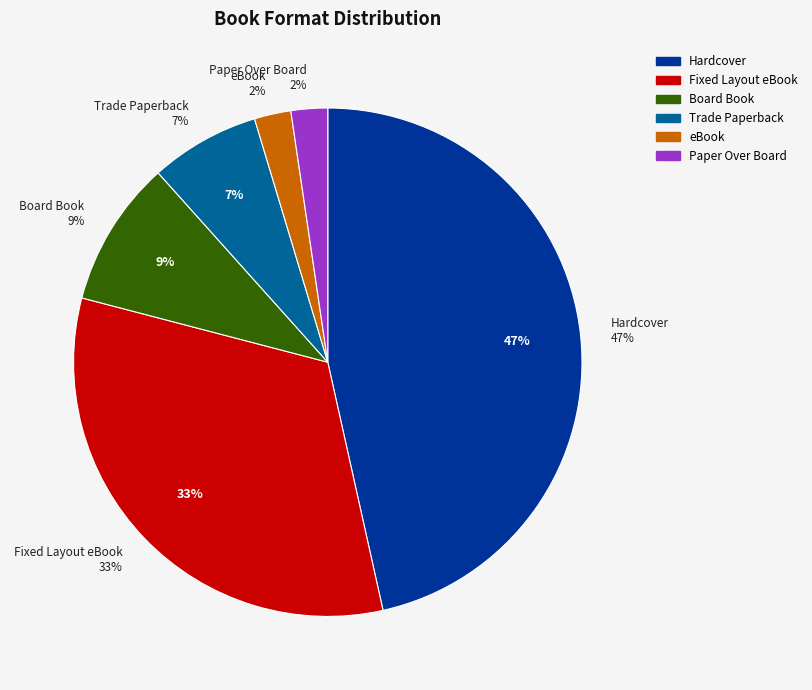

Which has a higher value, Hardcover or eBook?

Hardcover